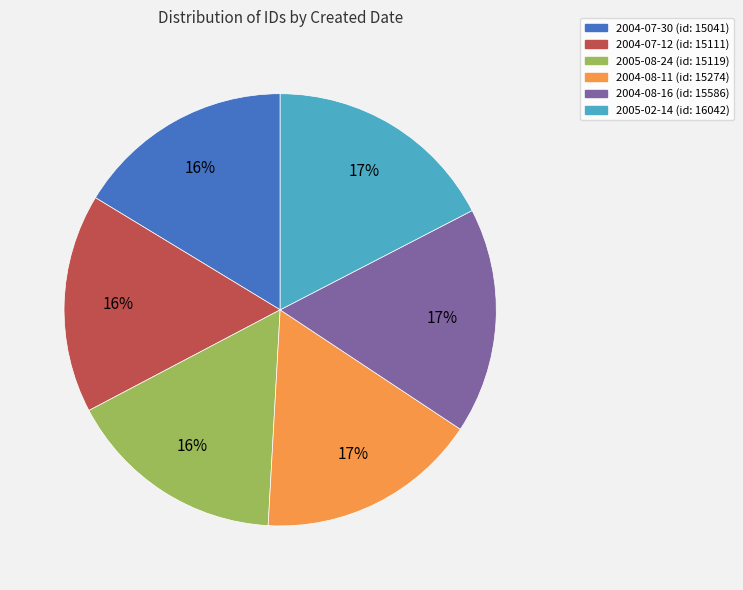

Do 2005-08-24 and 2005-02-14 together represent more than half of the pie?

No